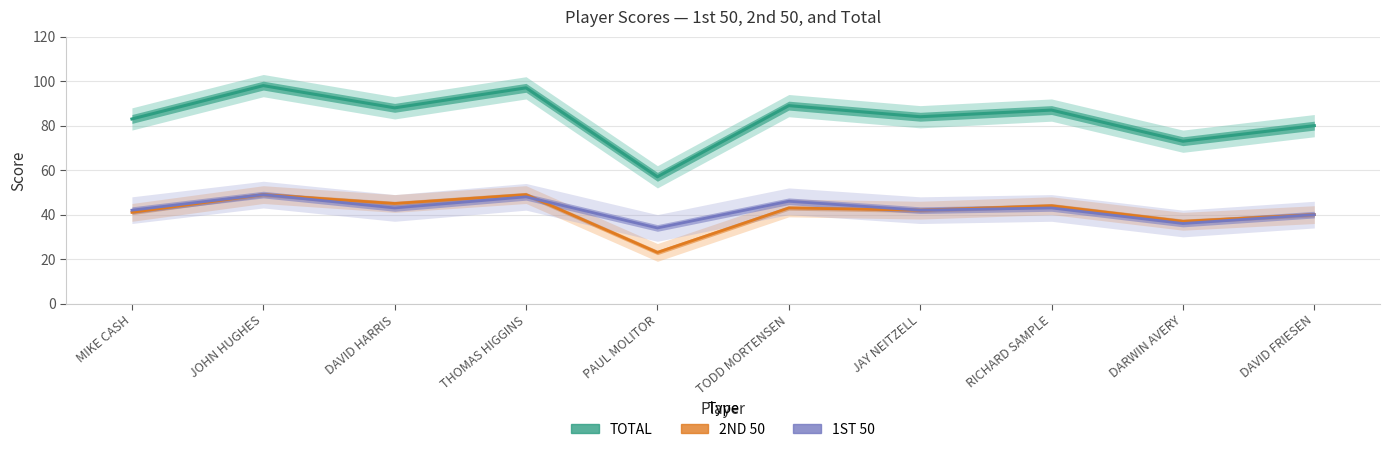

Between PAUL MOLITOR and THOMAS HIGGINS, which is larger?

THOMAS HIGGINS